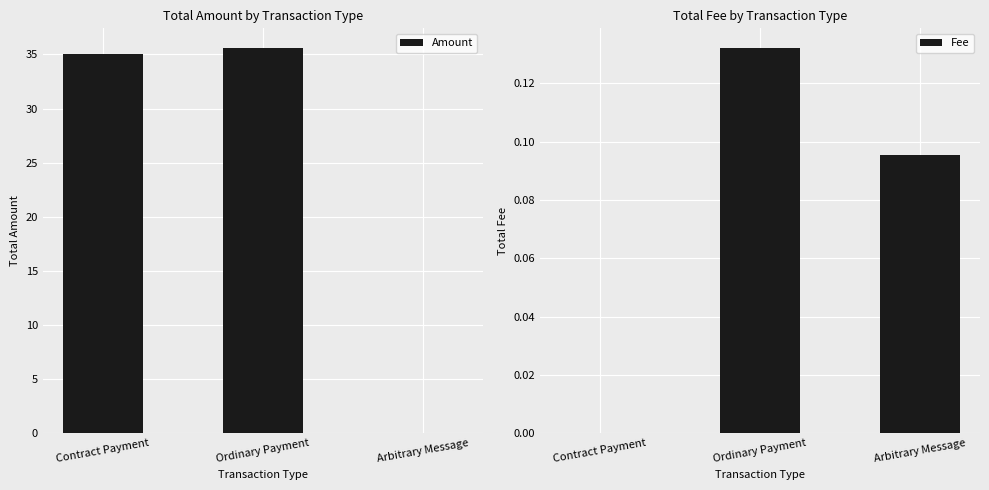

What is the sum of the Fee values at Arbitrary Message and Contract Payment?

0.1